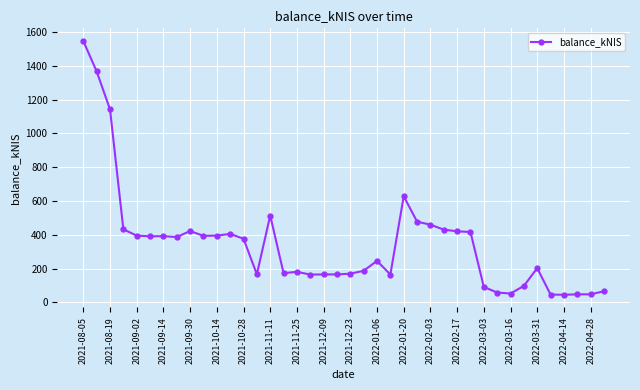

True or false: the data has more than 0 interior local peaks.

True